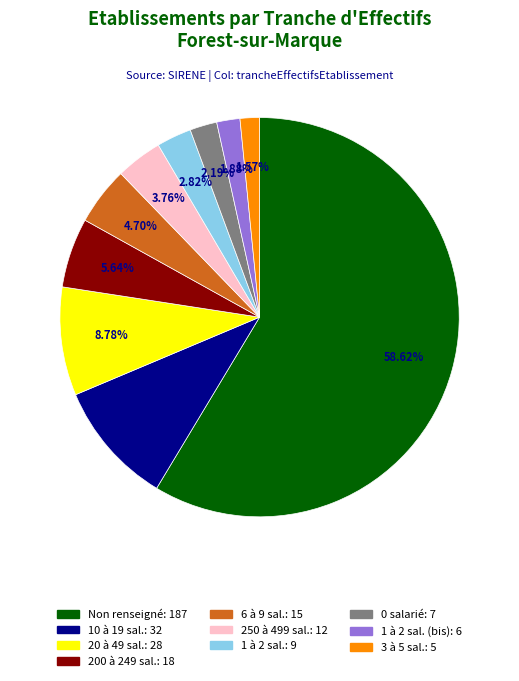

Does any single category account for the majority?

Yes